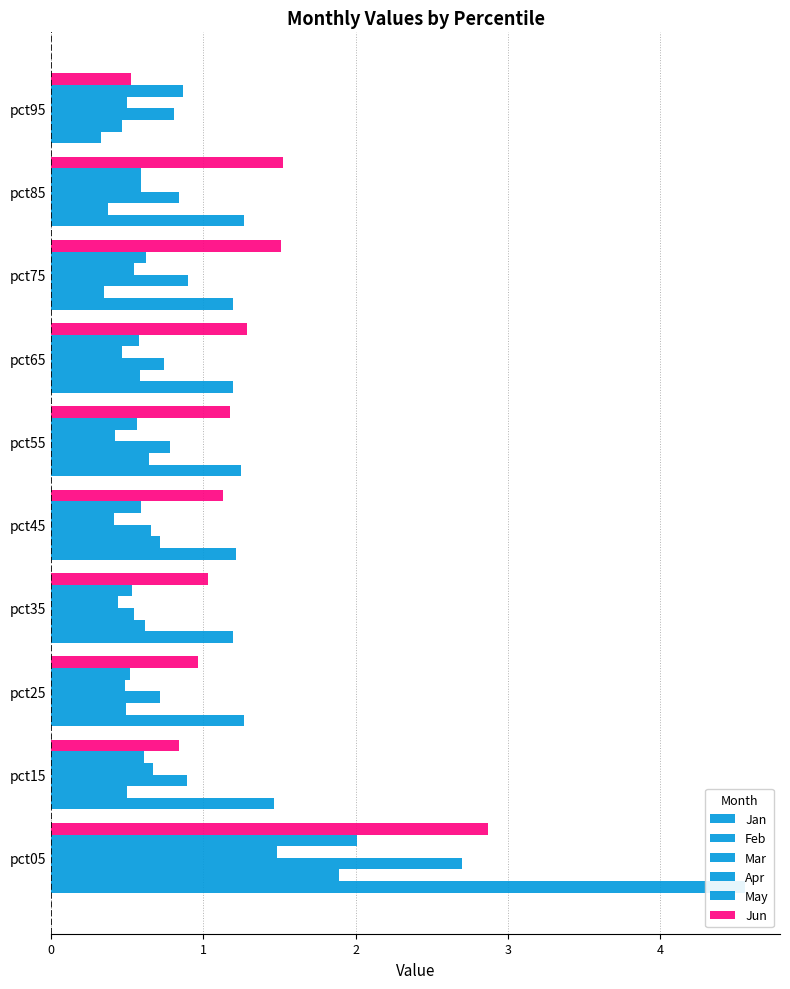

How many data points in Jun are less than 1?

3